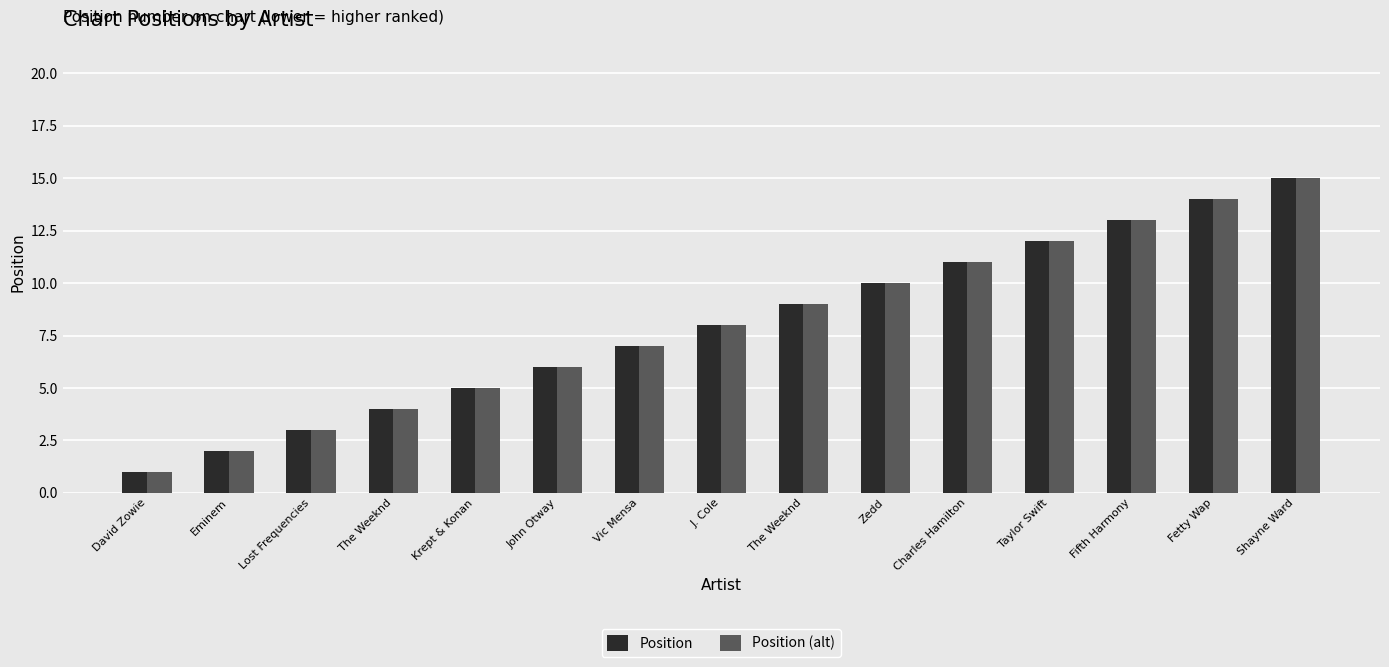

Which has a higher value, The Weeknd or Taylor Swift?

Taylor Swift